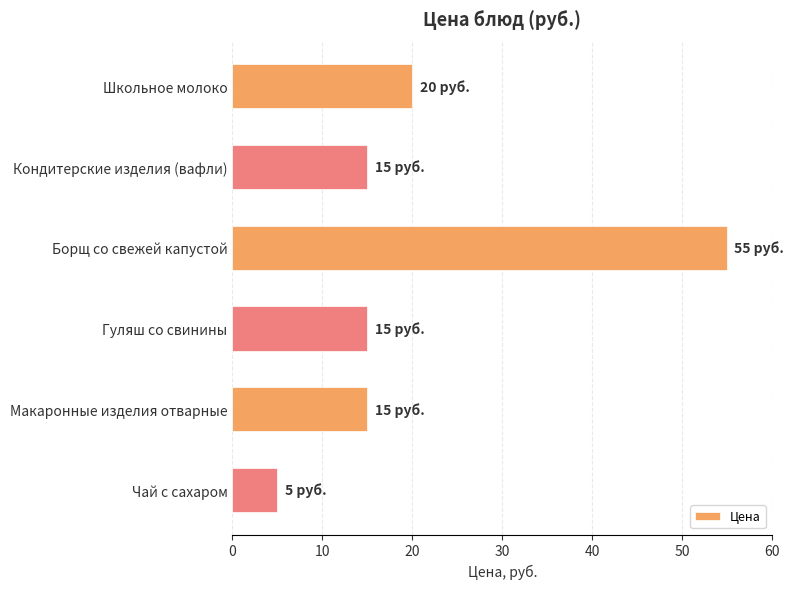

At which category does the chart reach its peak across all series?

Борщ со свежей капустой